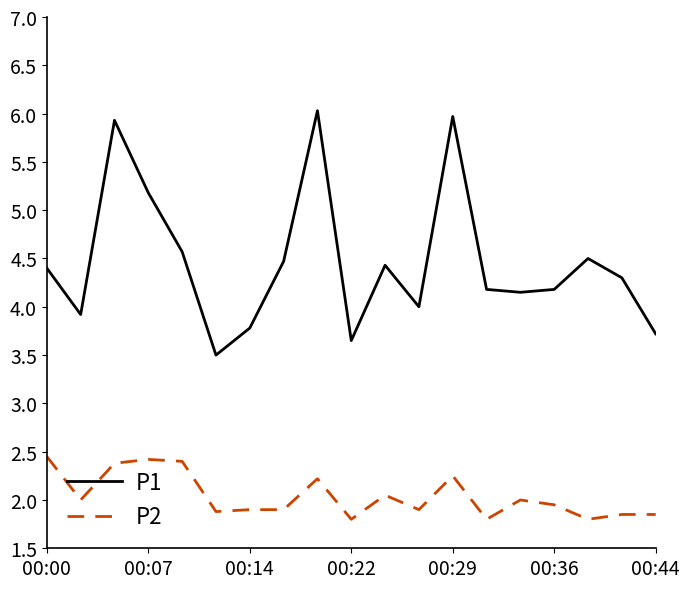

How many lines are shown in the chart?

2